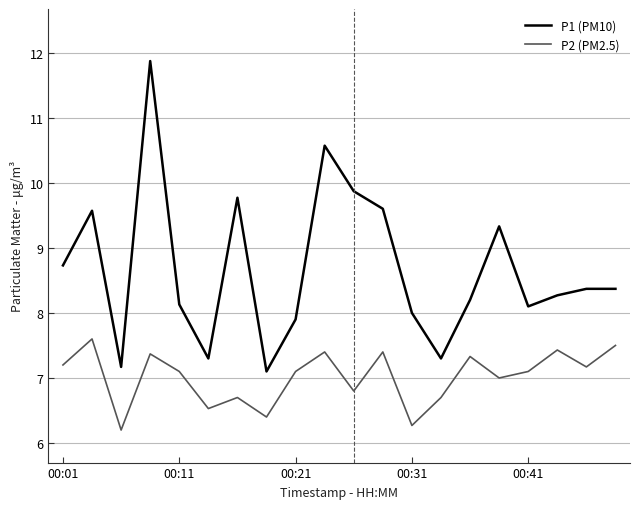

What is the maximum value shown in the chart?

11.9